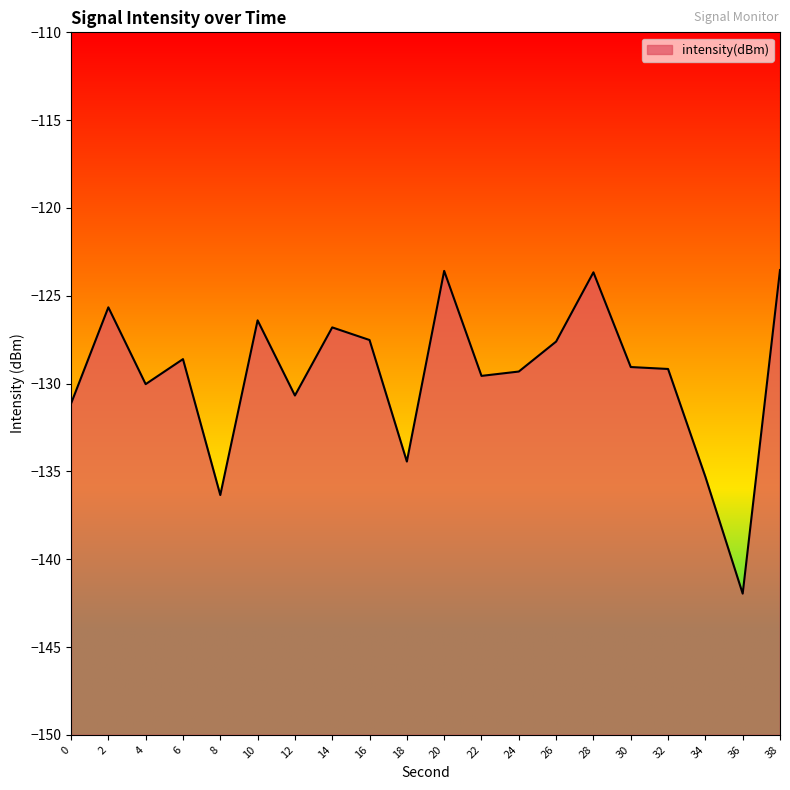

What is the value of the 2nd point from the left?

-125.7